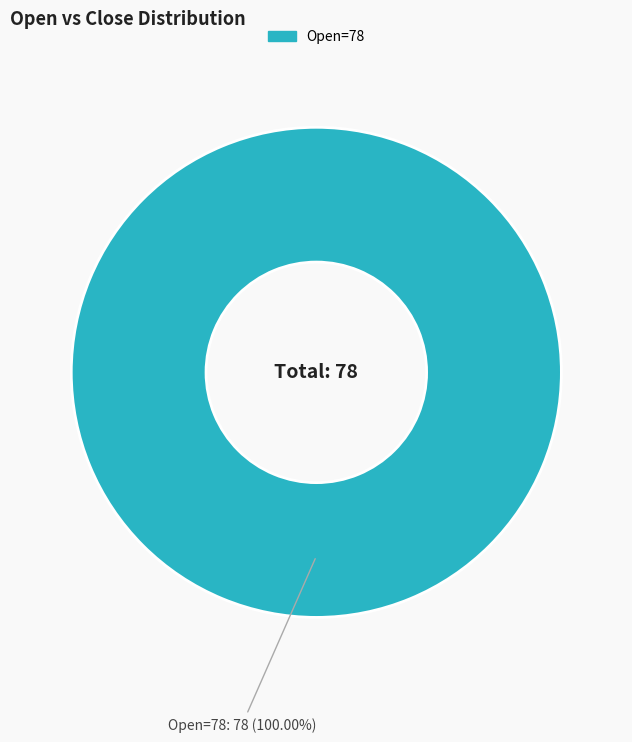

Count the number of slices in the pie.

1